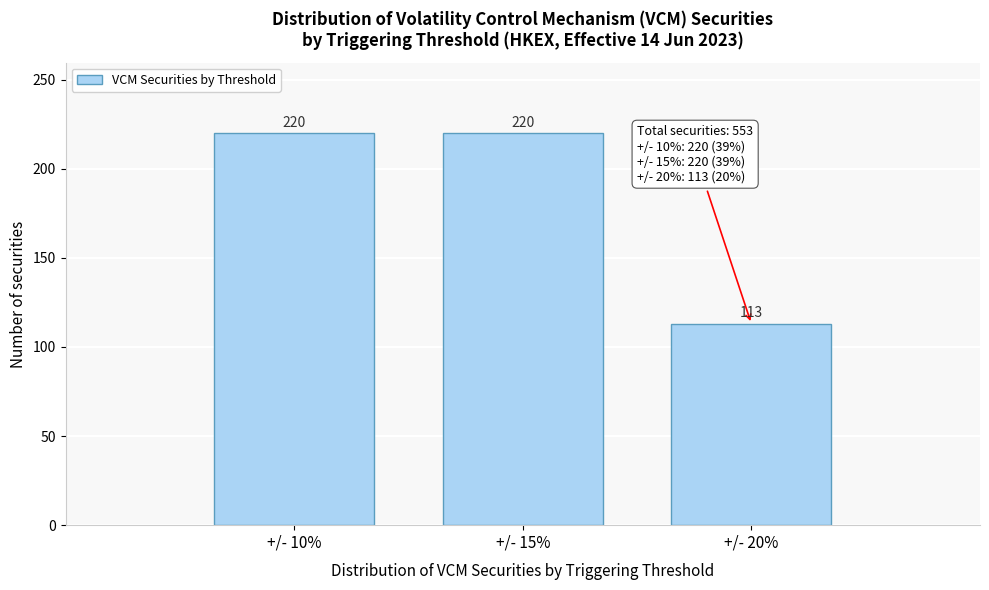

Reading left to right, list all the values displayed in this chart.

220	220	113